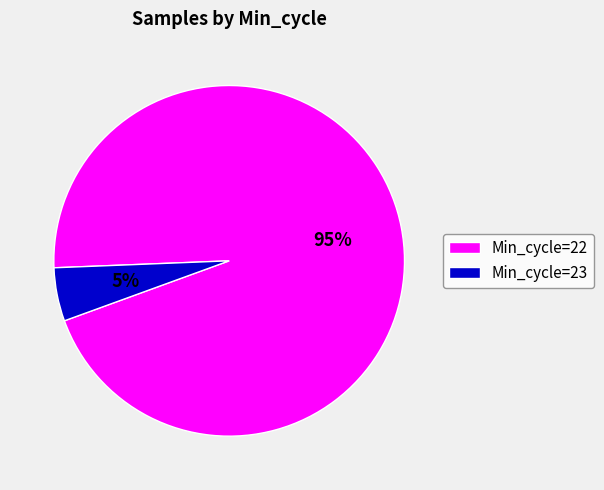

Do Min_cycle=23 and Min_cycle=22 together represent more than half of the pie?

Yes